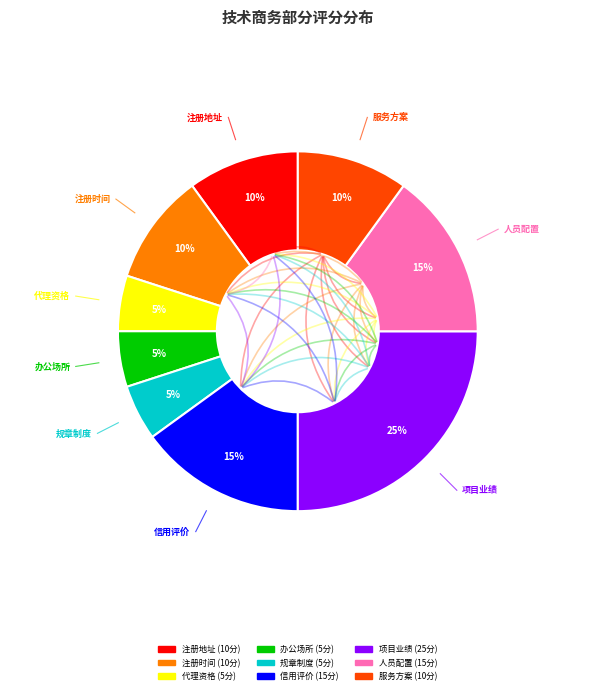

Does 规章制度 account for over 50% of the chart?

No